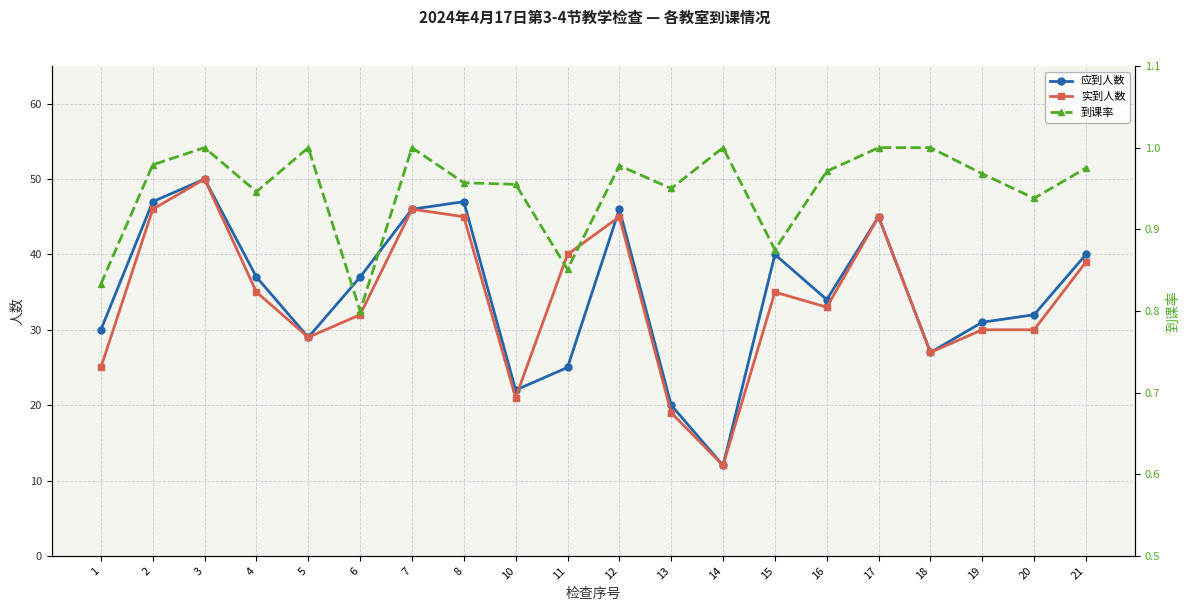

Read the 应到人数 value at 8.

47